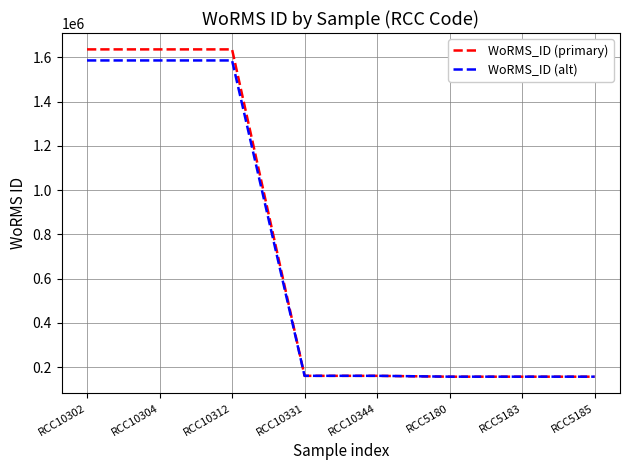

What is the sum of the WoRMS_ID (alt) values at RCC10302 and RCC5185?

1742526